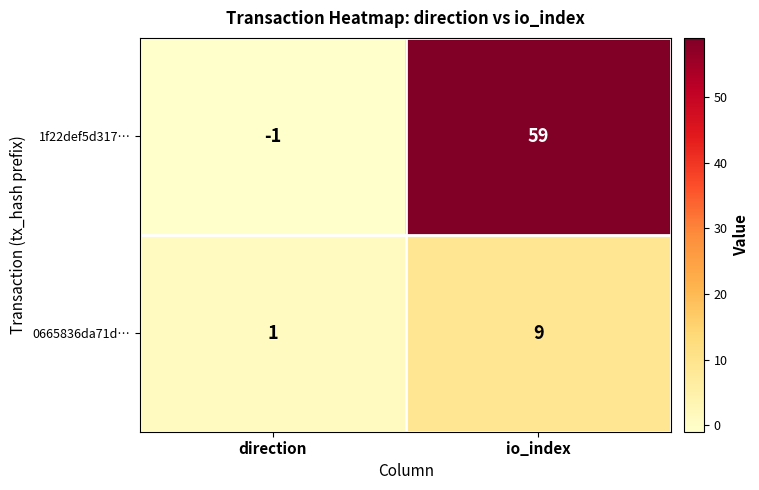

Reading left to right, extract all data points from this chart.

1f22def5d317…: direction=-1	io_index=59
0665836da71d…: direction=1	io_index=9